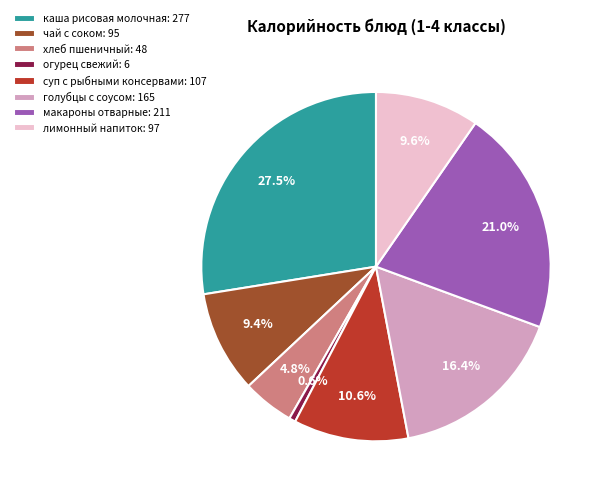

Is there a majority slice in this chart?

No